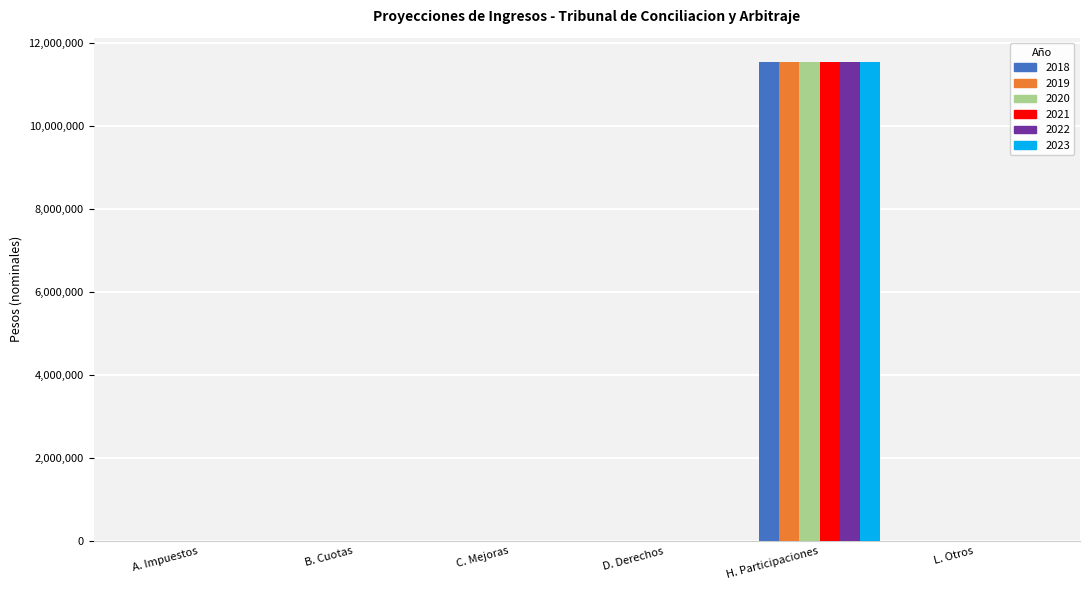

At which category is the sum across all series the highest?

H. Participaciones